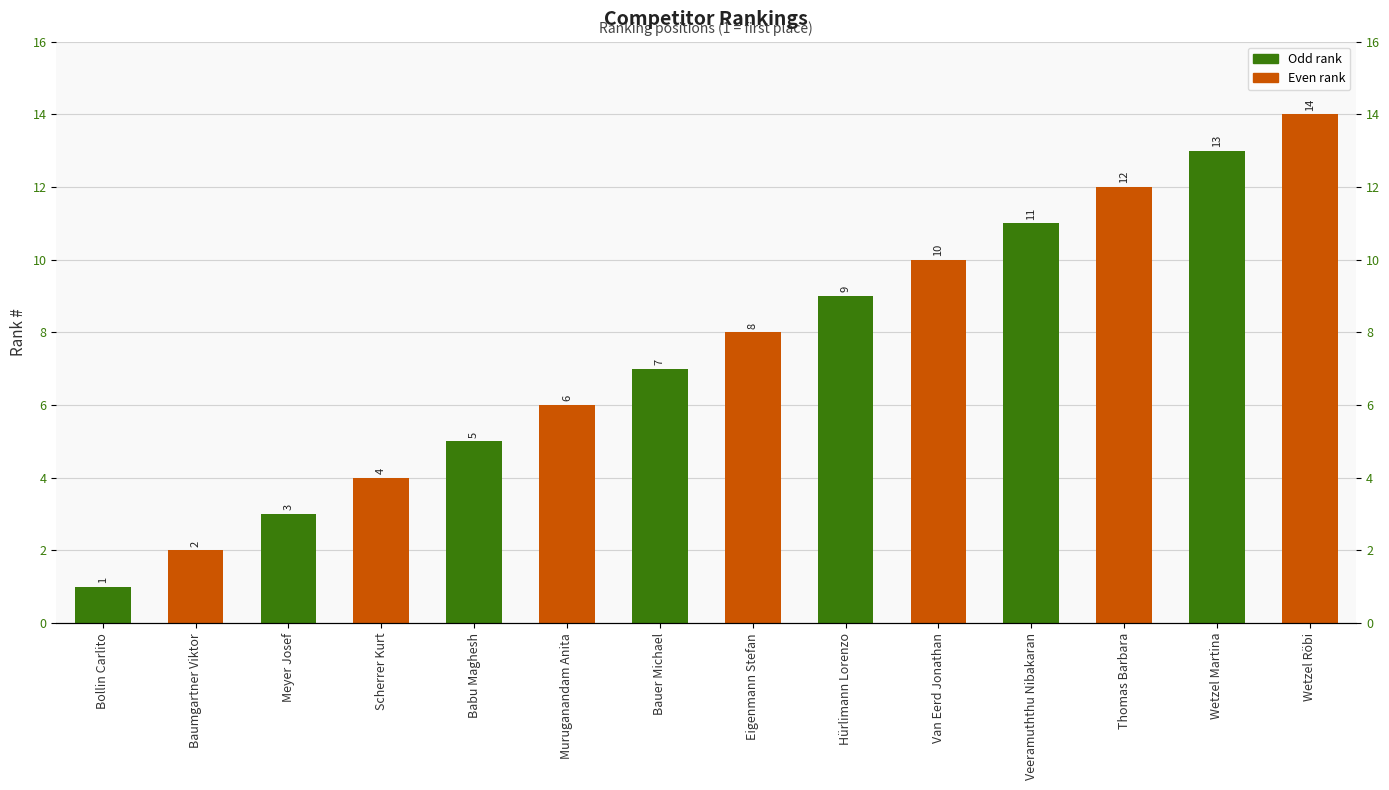

What is the difference between the maximum and minimum values?

13